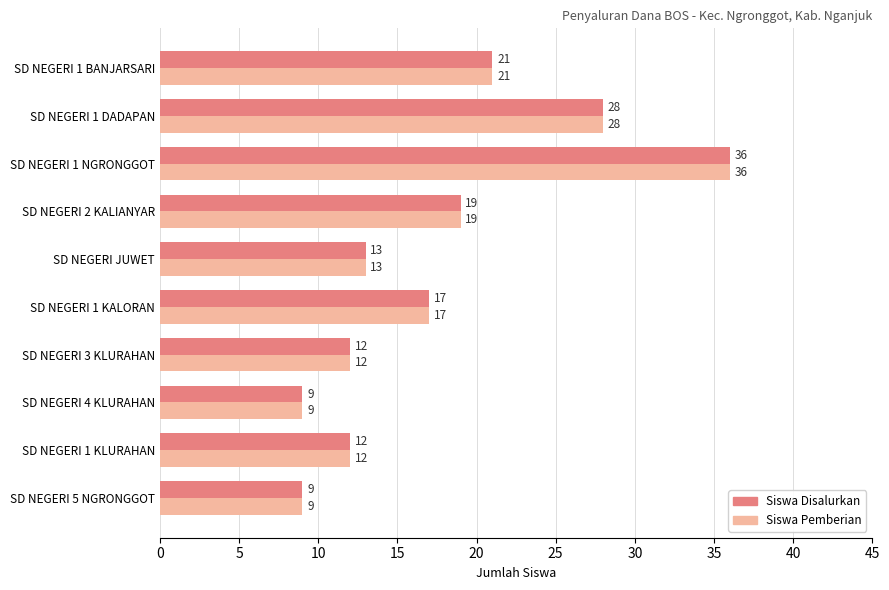

What is the difference between the second highest and minimum values in the Siswa Disalurkan series?

19